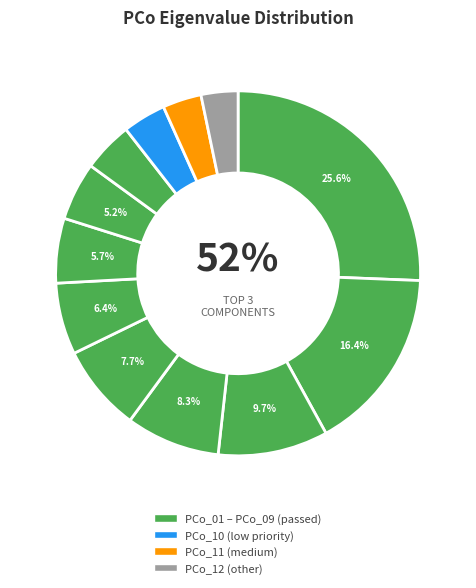

Count the number of slices in the pie.

12